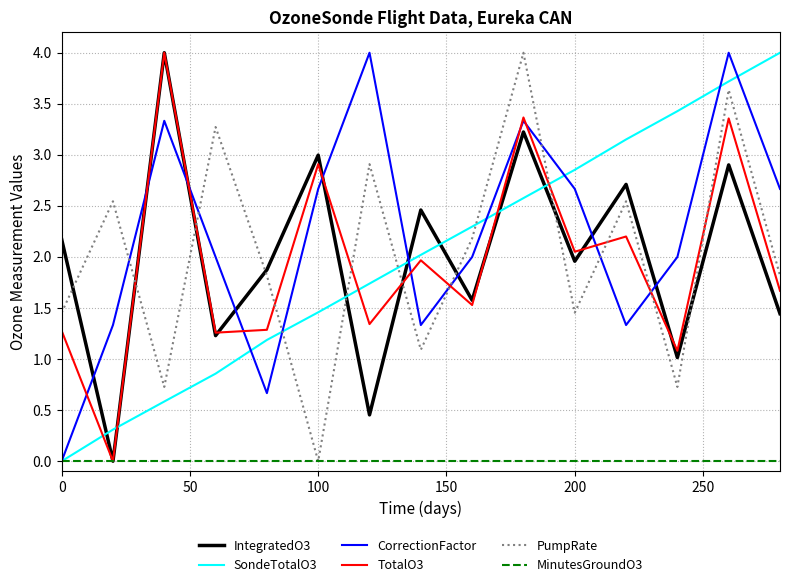

True or false: PumpRate and IntegratedO3 cross at least once.

True